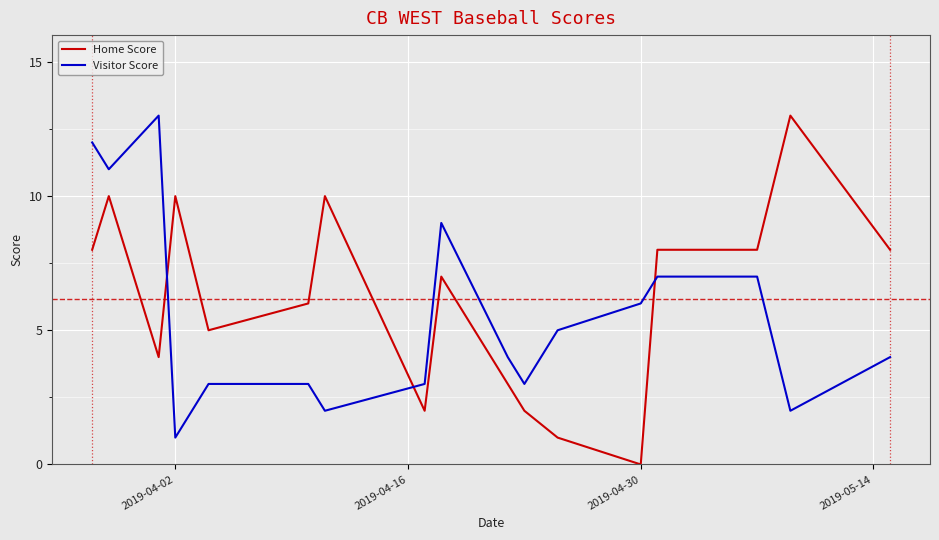

True or false: Visitor Score and Home Score cross at least once.

True